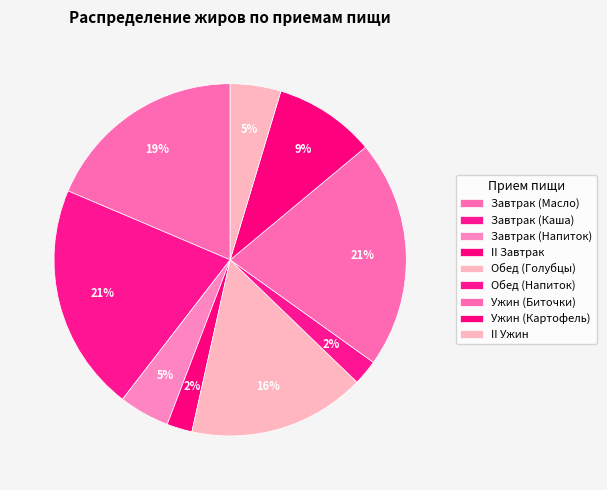

How many segments does this pie chart have?

9